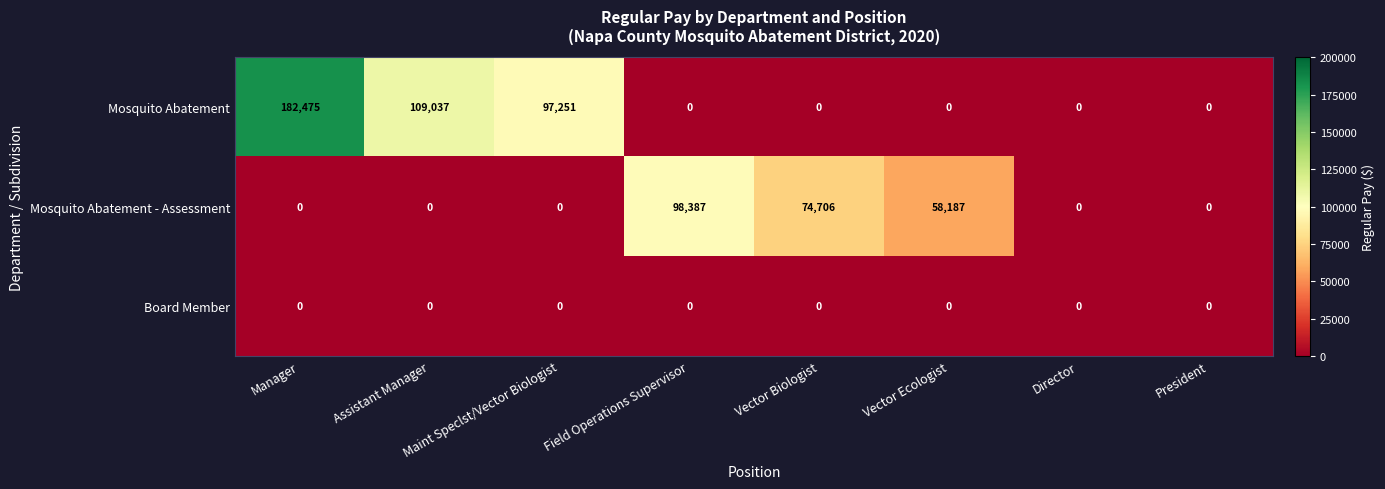

At how many categories does at least one series exceed 128176?

1